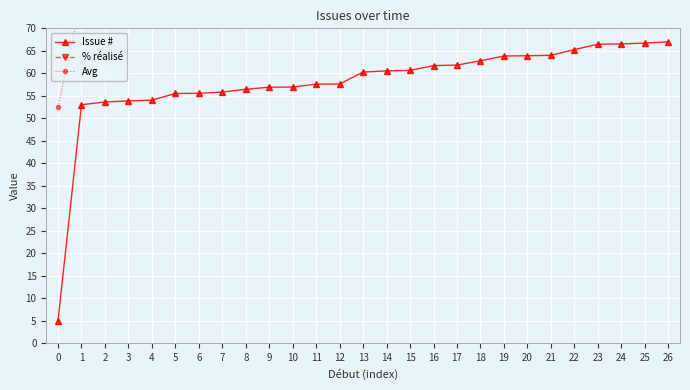

Between 15 and 22, which is larger?

22